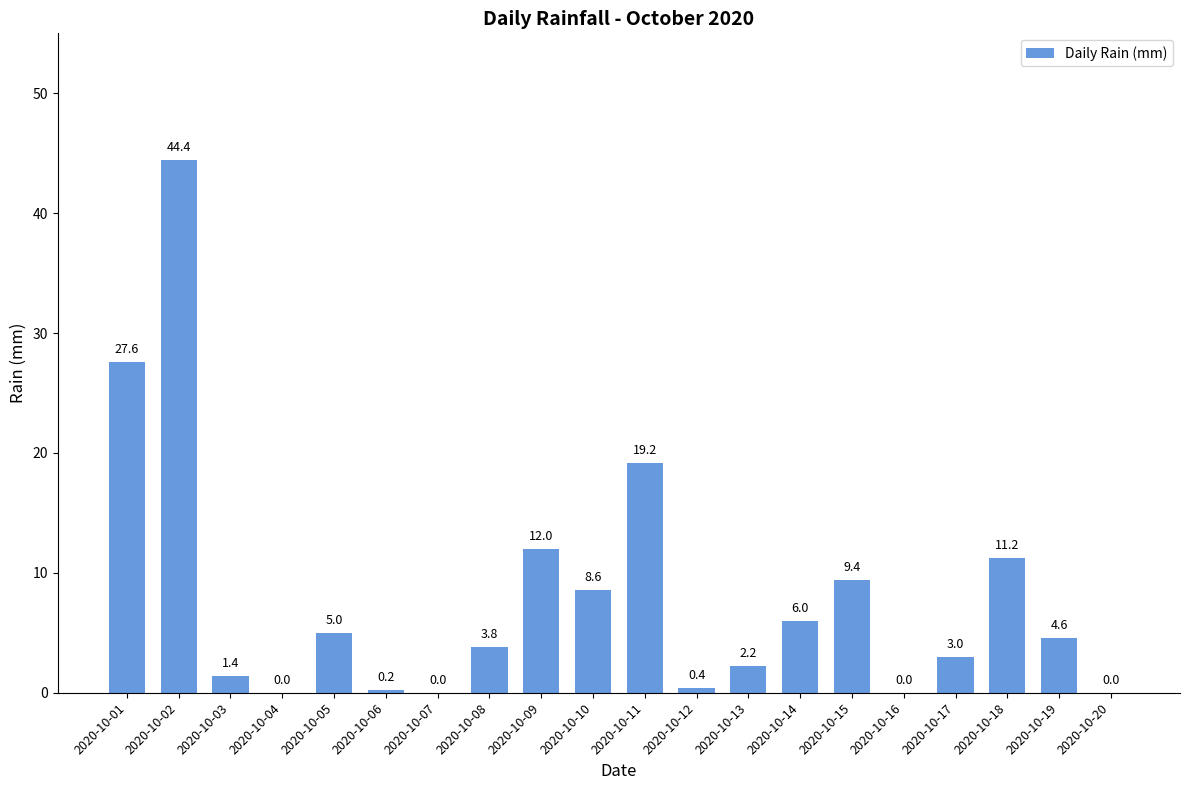

Approximately how many times larger is the value at 2020-10-19 compared to 2020-10-10?

0.5